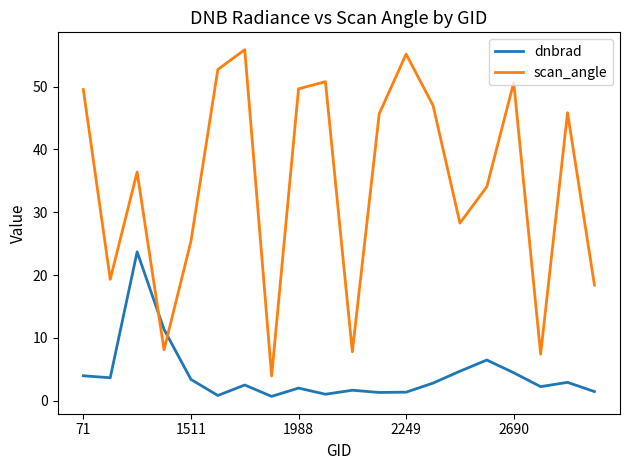

List the series in order of their overall mean, highest first.

scan_angle, dnbrad